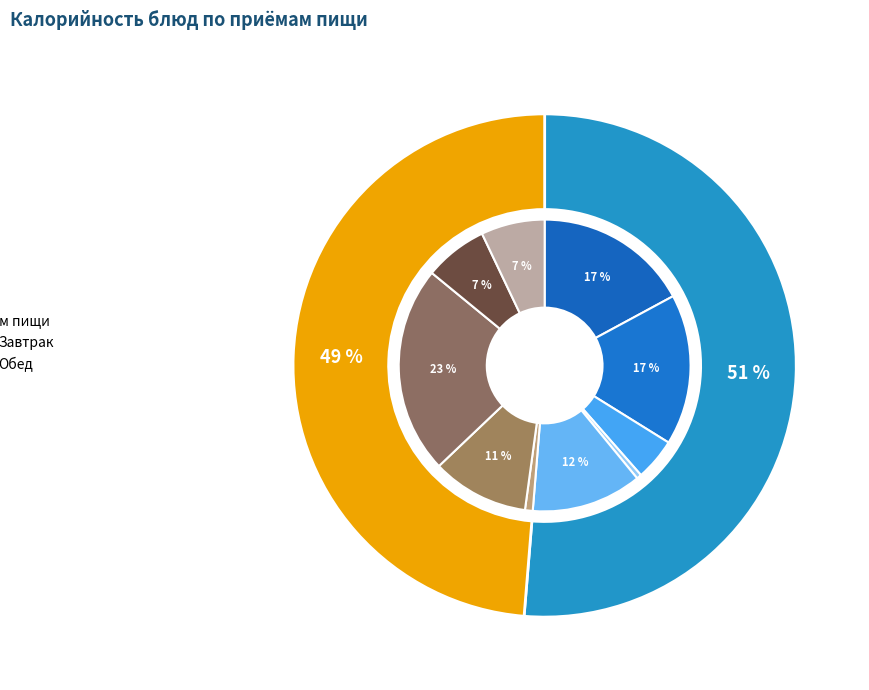

Which slice is the smallest?

Овощи натуральные консервированные